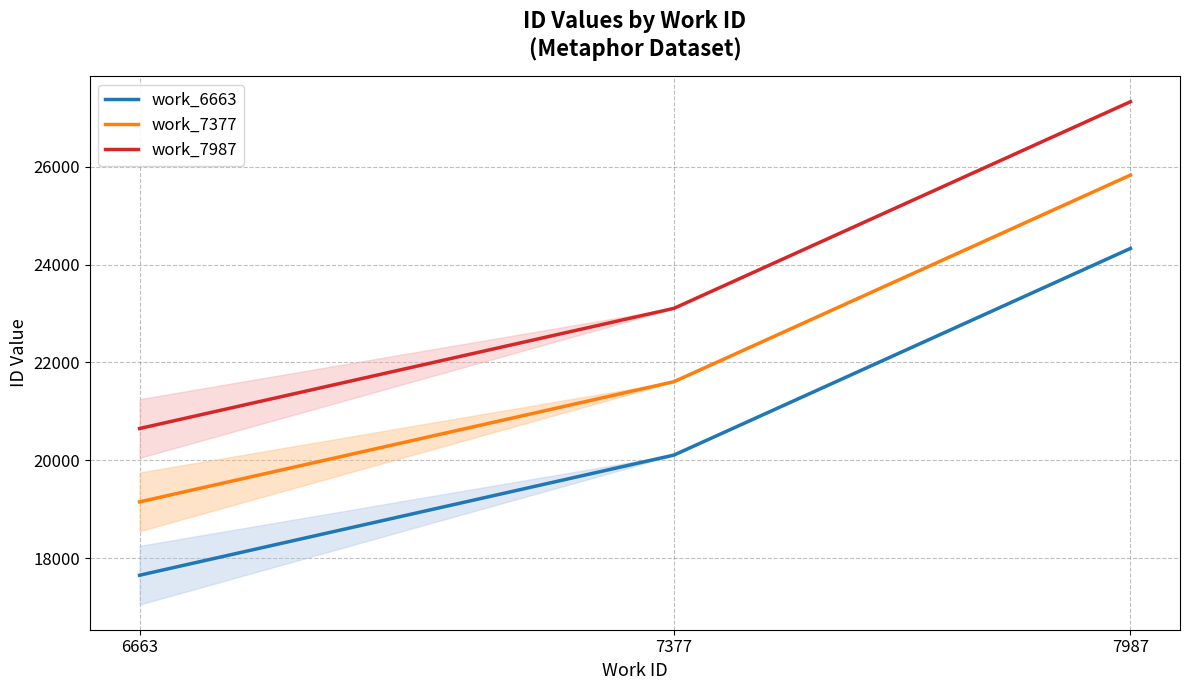

The value of work_7377 at 7987 is 17747.5. True or false?

False